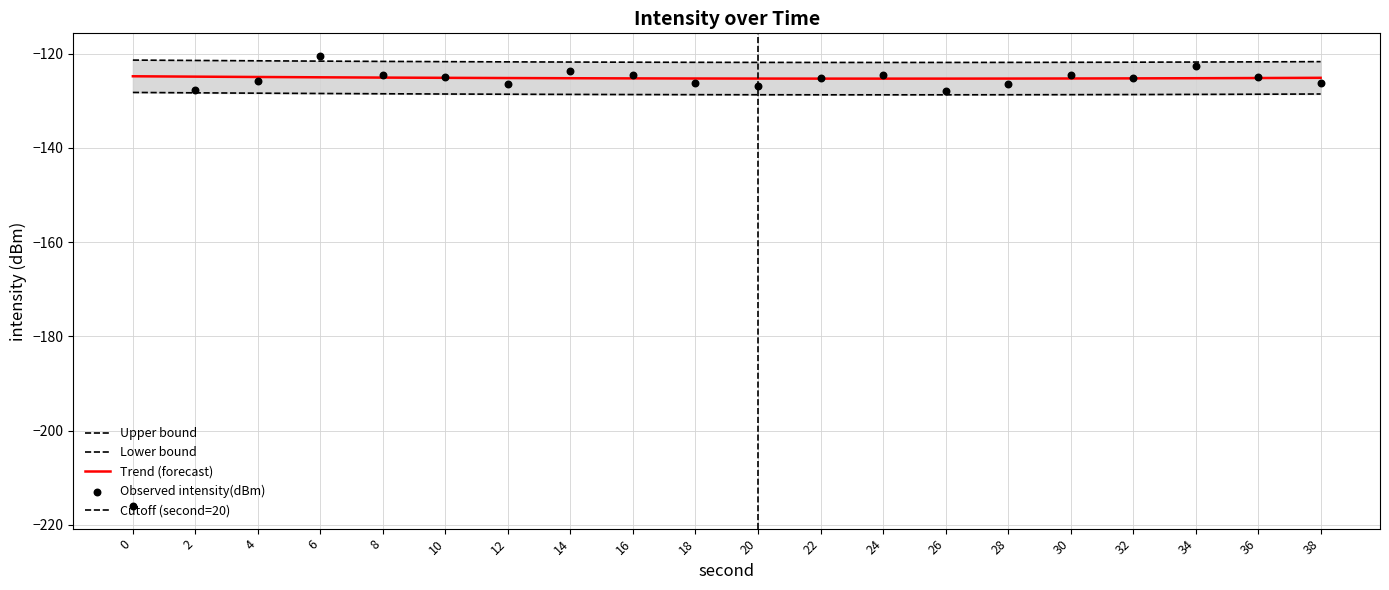

Which has a higher value, 0 or 34?

34